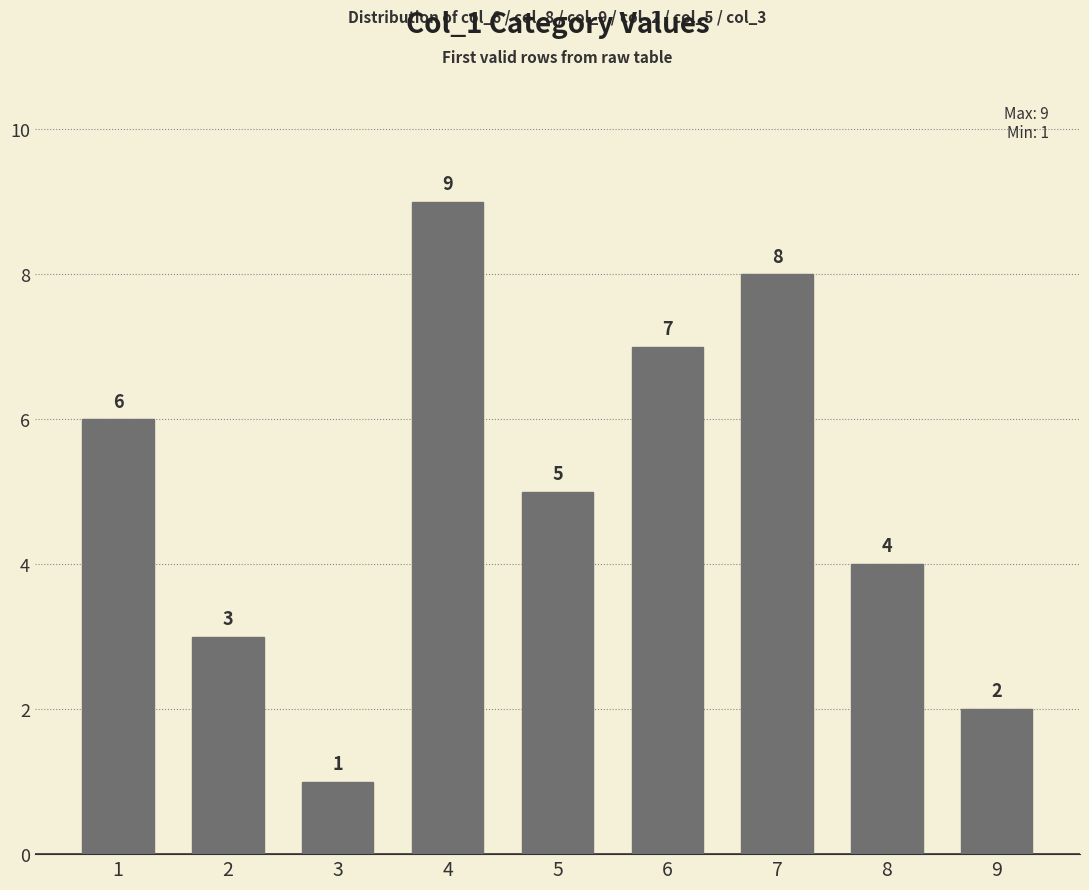

Rank the categories by value from lowest to highest.

3, 9, 2, 8, 5, 1, 6, 7, 4